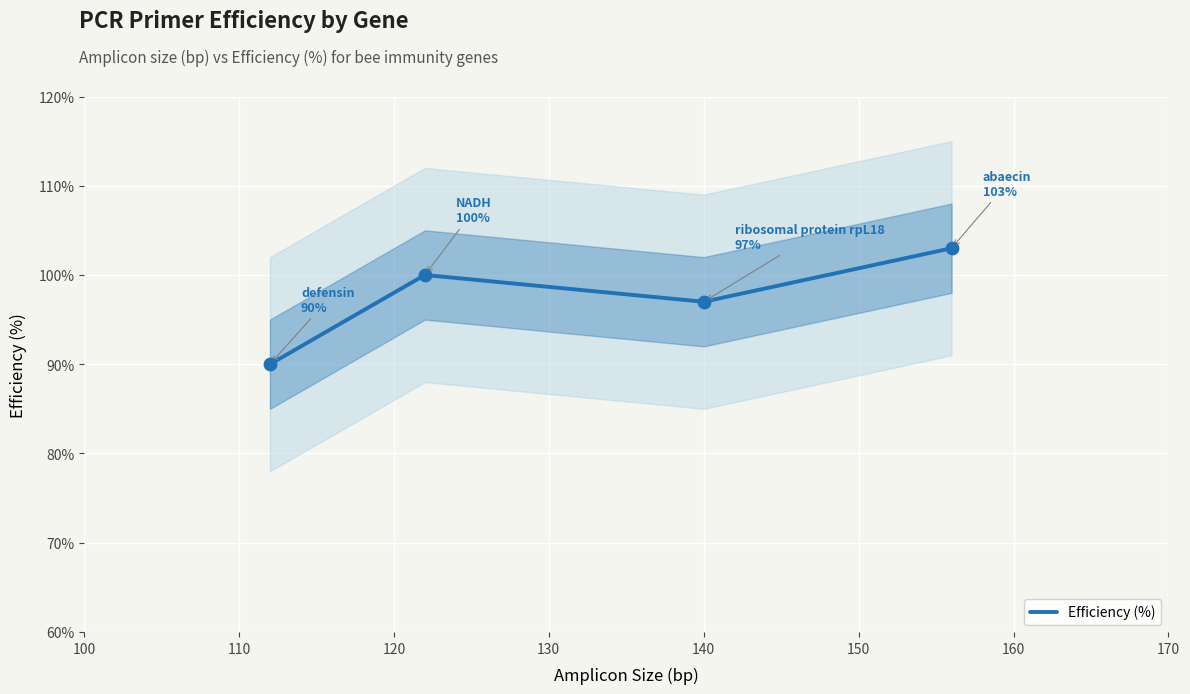

What is the minimum value for Efficiency (%)?

90